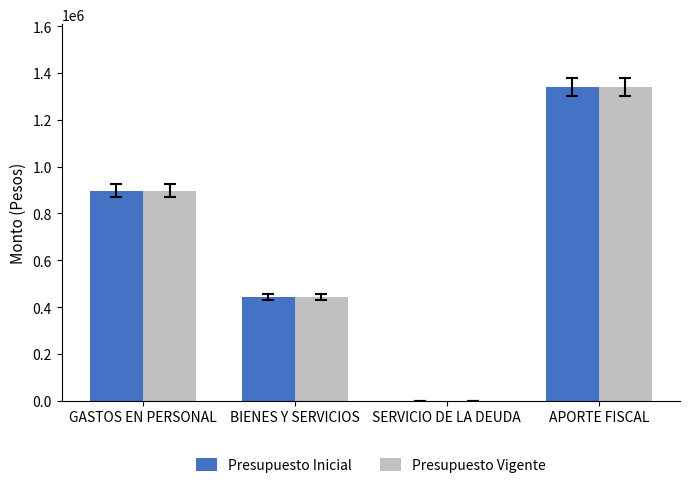

True or false: Presupuesto Vigente has a value of 1582997 at GASTOS EN PERSONAL.

False